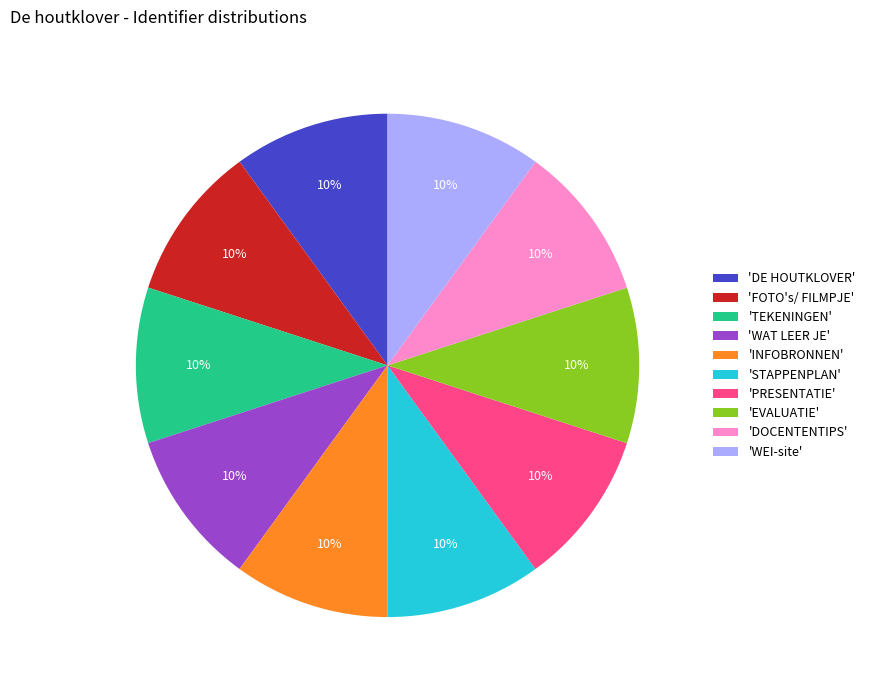

Is it true that 'EVALUATIE' is 3% of the pie?

False